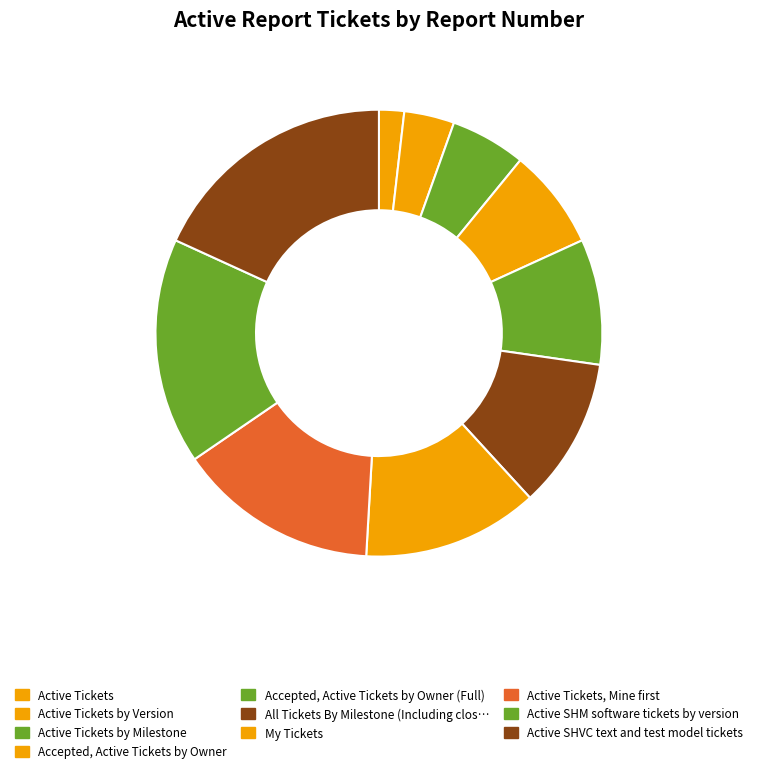

Is there any slice that represents more than half of the pie?

No